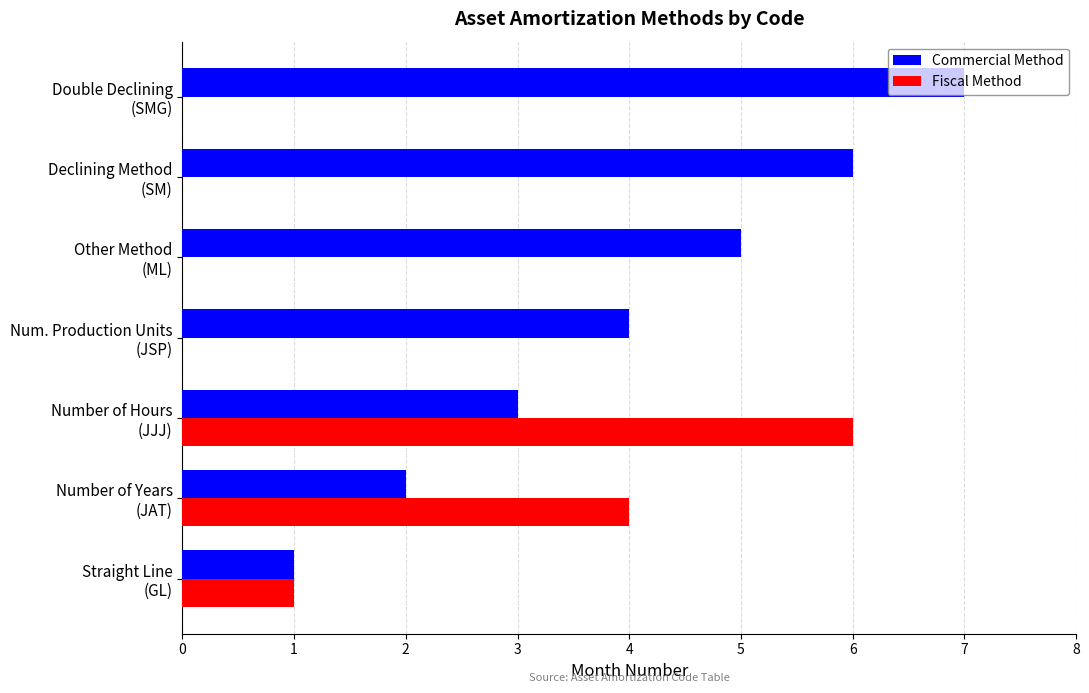

Which series has the largest total across all categories?

Commercial Method